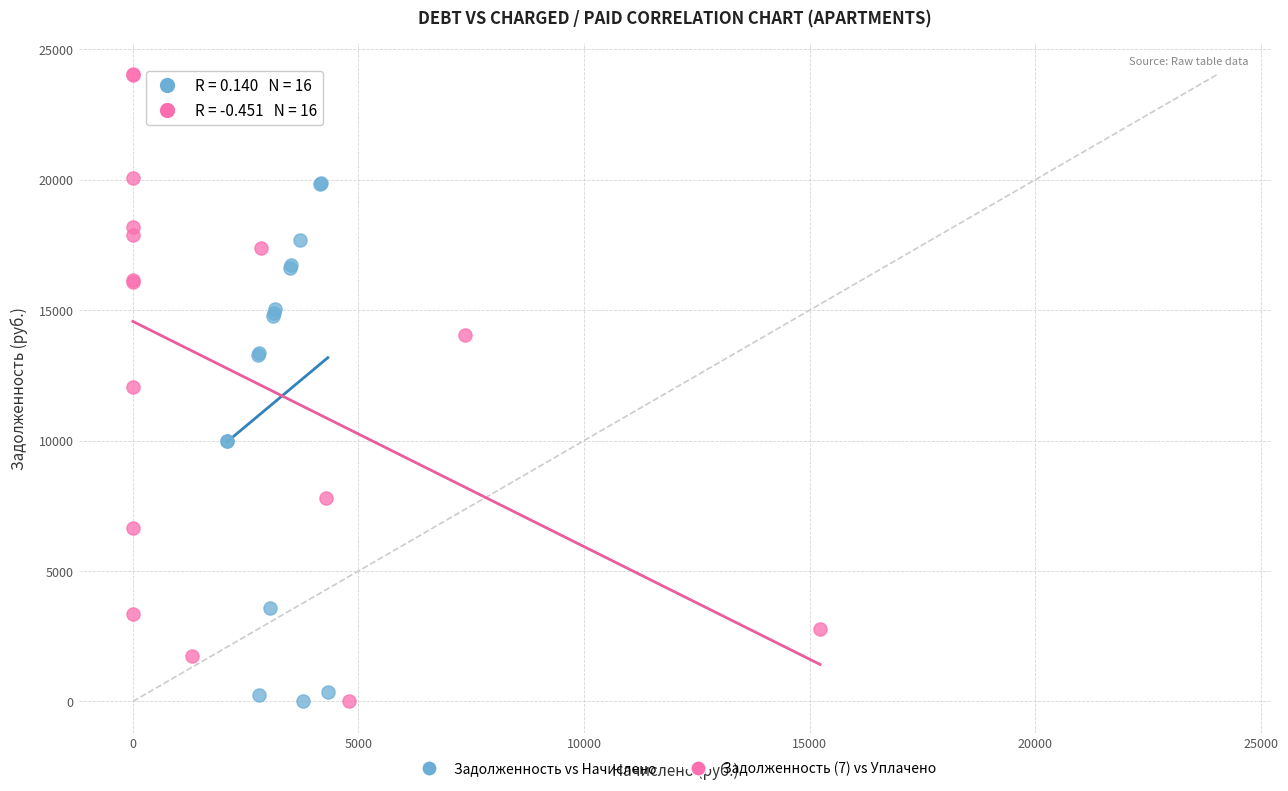

Which series has the widest spread of Y values?

Задолженность (7) vs Уплачено